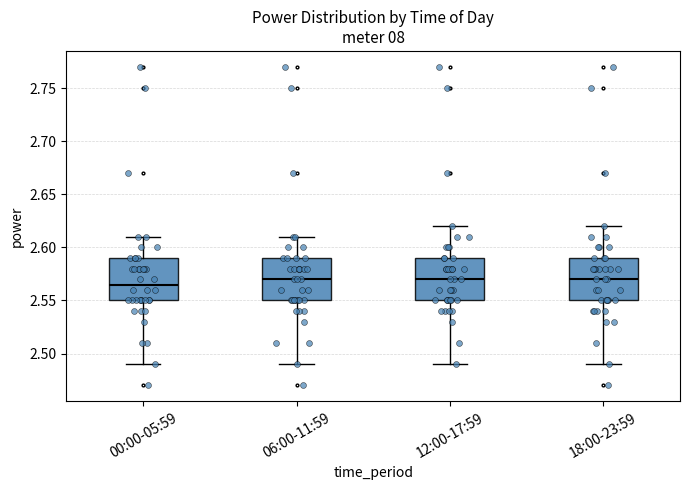

Where does the lower whisker of the box for 18:00-23:59 end on the y-axis? The values are not printed on the chart, so give them approximately, as read against the axis.

2.490